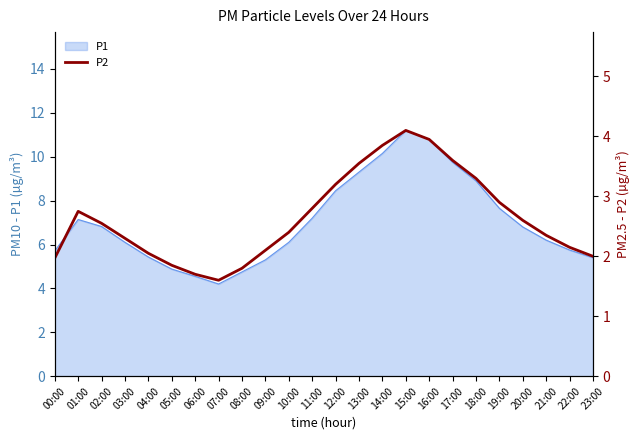

True or false: P1 has a value of 2.6 at 17:00.

False